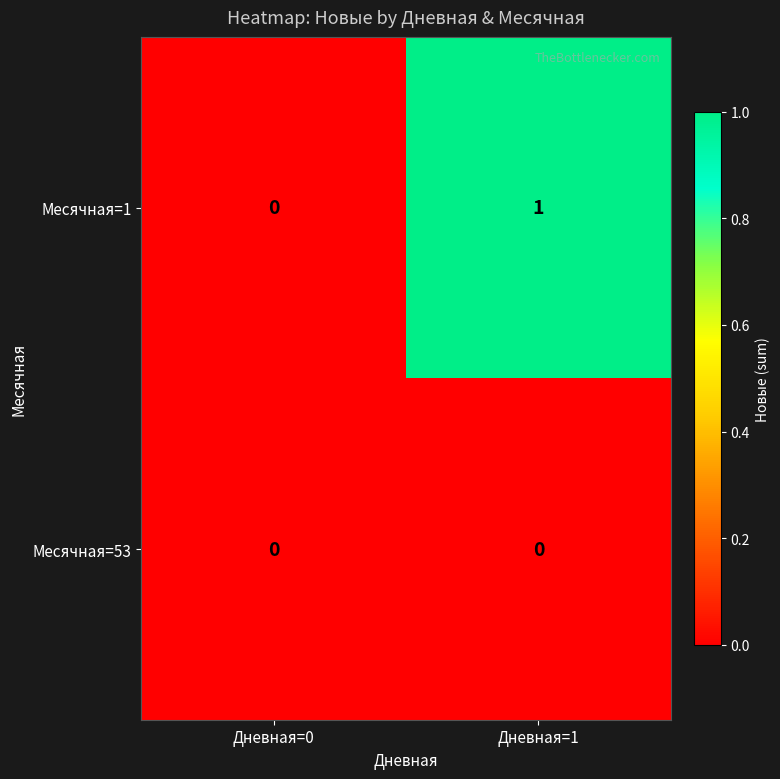

At which category is the sum across all series the highest?

Дневная=1